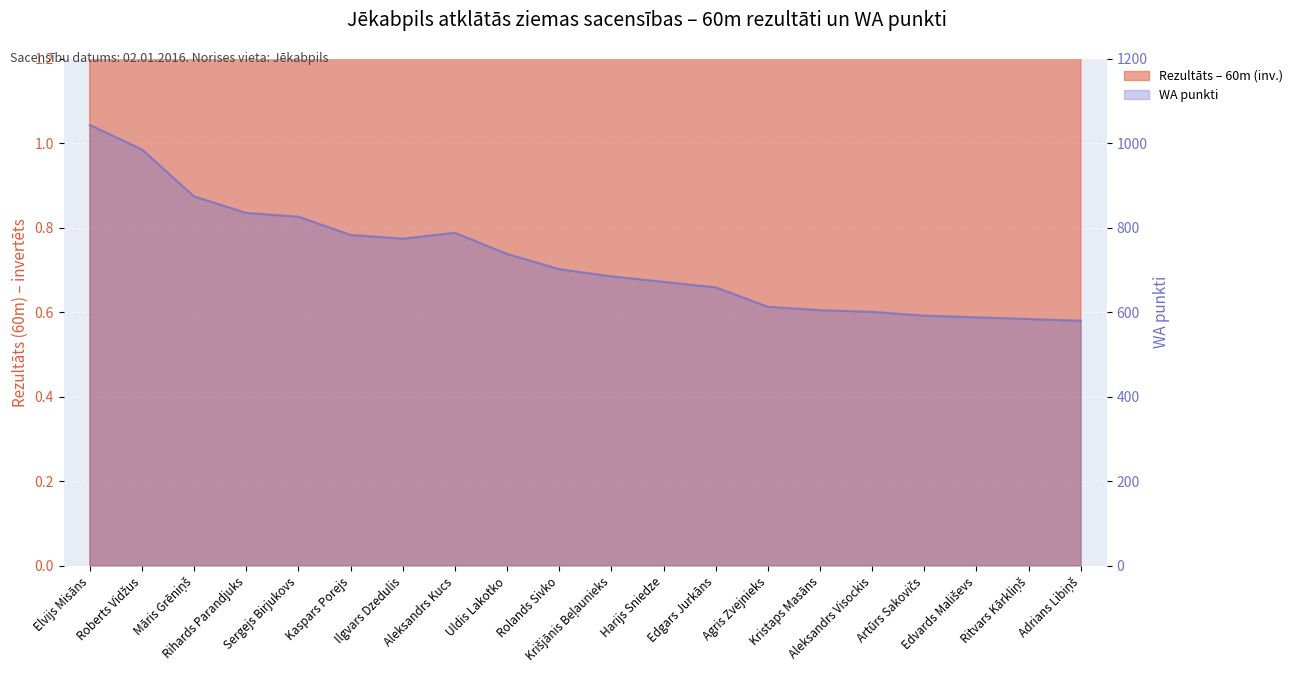

Where does the WA punkti series first go above 702?

Elvijs Misāns